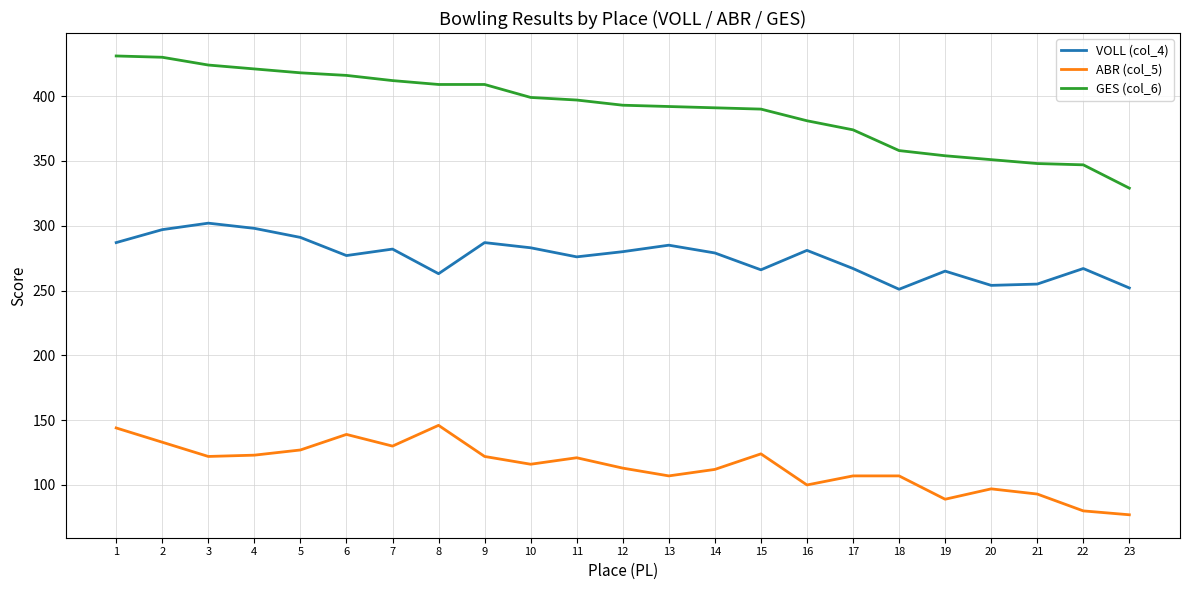

What is the greatest value displayed?

431